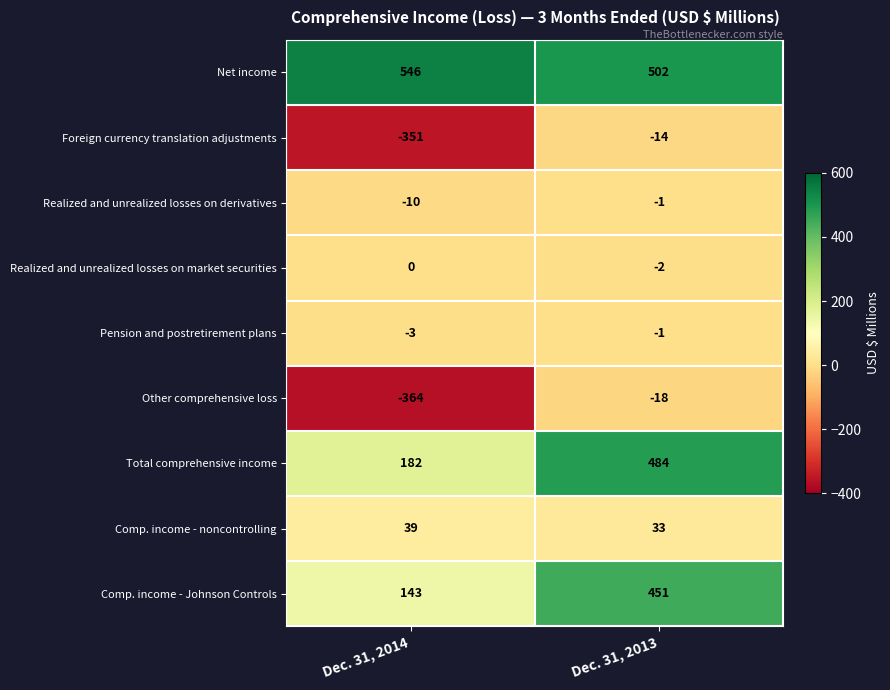

How many categories are shown in the chart?

2